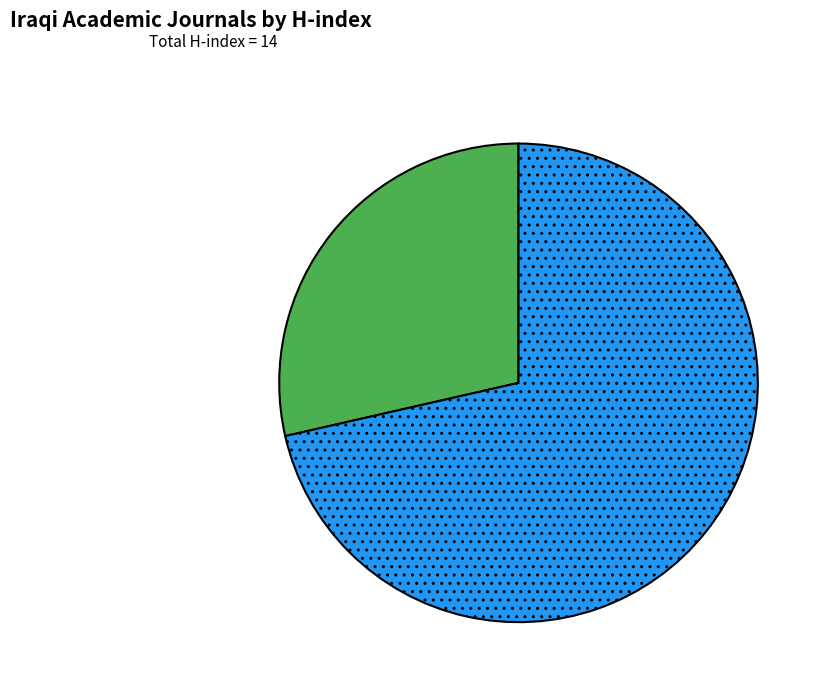

Does any single category account for the majority?

Yes